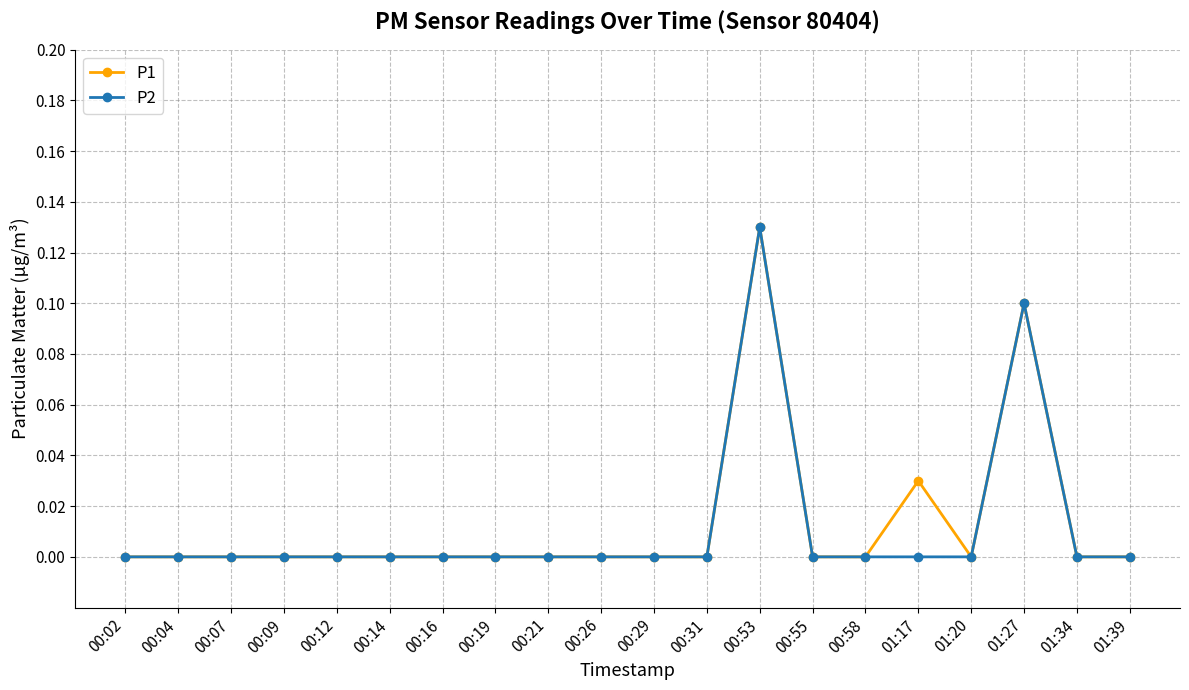

What is the label of the 19th point from the left?

01:34